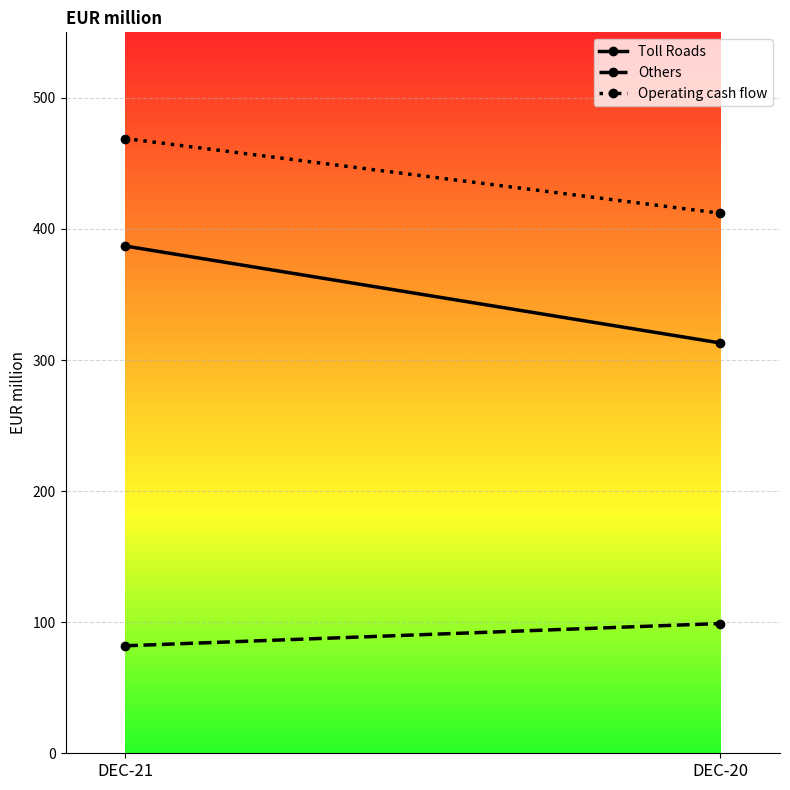

Reading left to right, what are all the values shown in this chart?

Toll Roads: DEC-21=387	DEC-20=313
Others: DEC-21=82	DEC-20=99
Operating cash flow: DEC-21=469	DEC-20=412